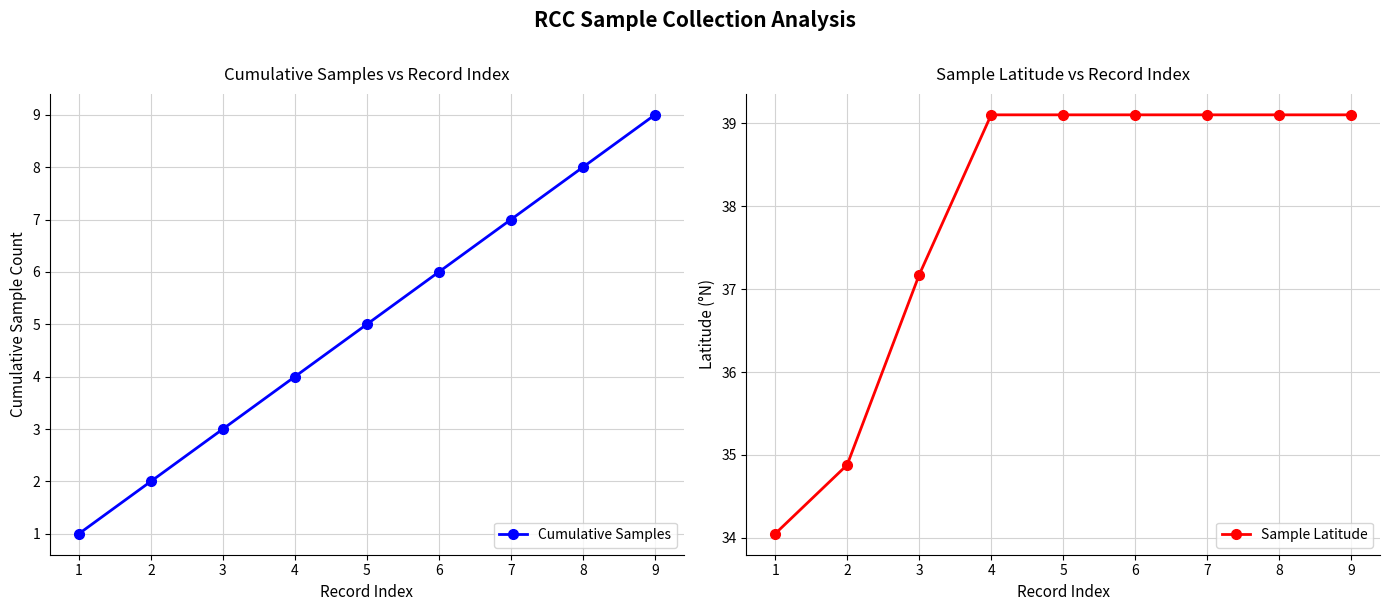

What is the smallest value displayed?

1.0